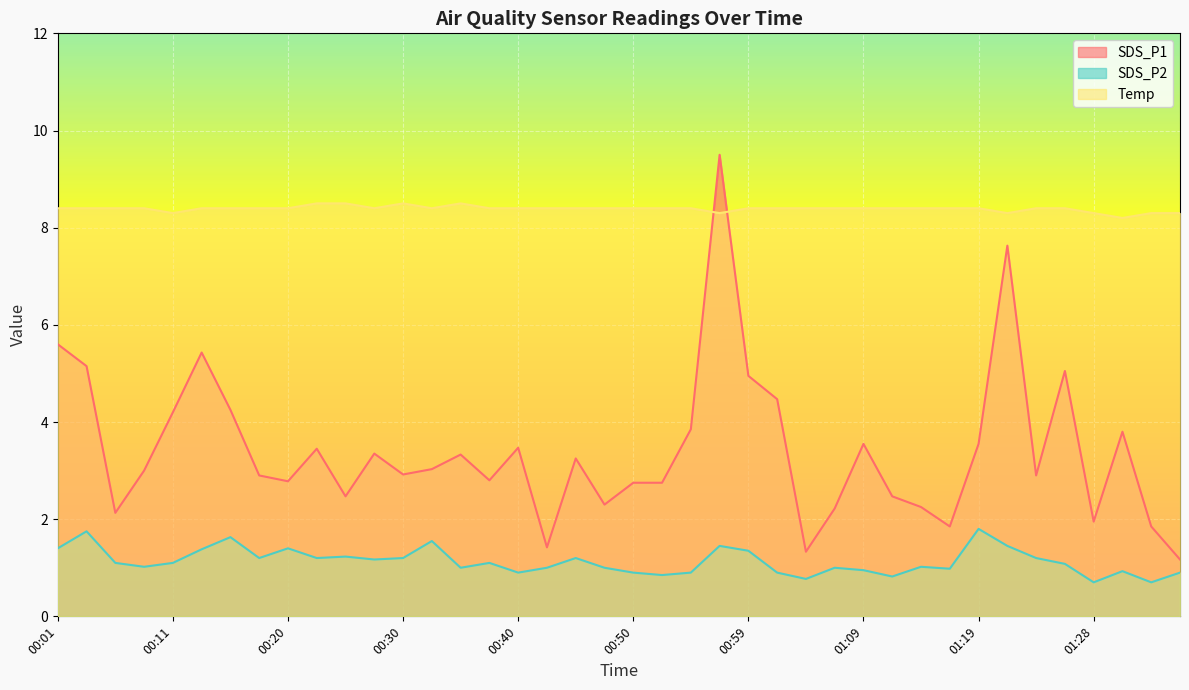

What is the maximum value for SDS_P2?

1.8